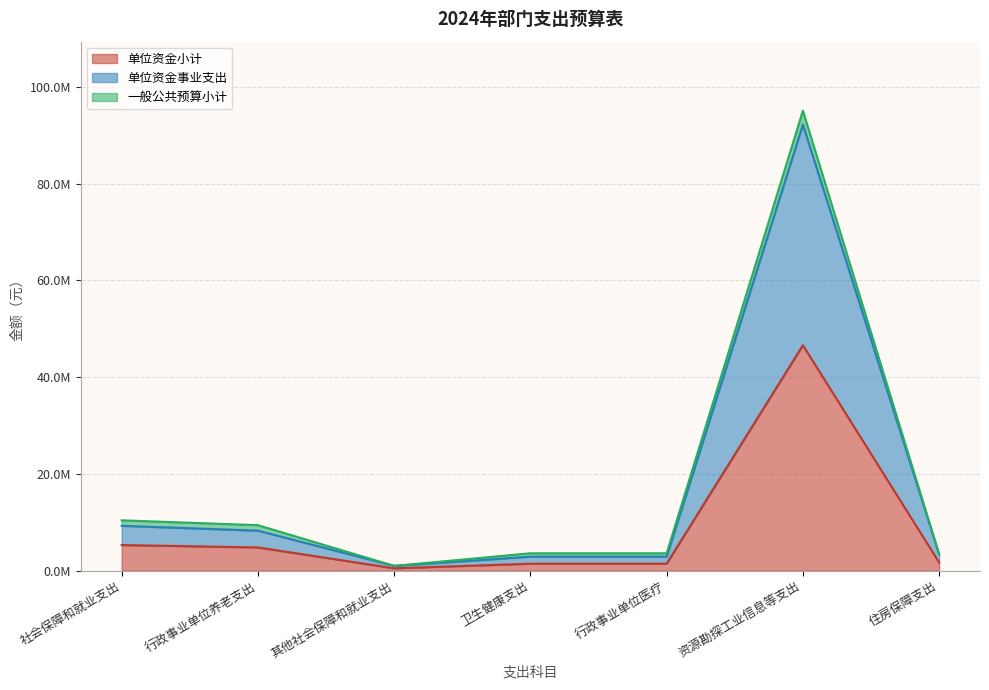

At which category does the chart reach its peak across all series?

资源勘探工业信息等支出